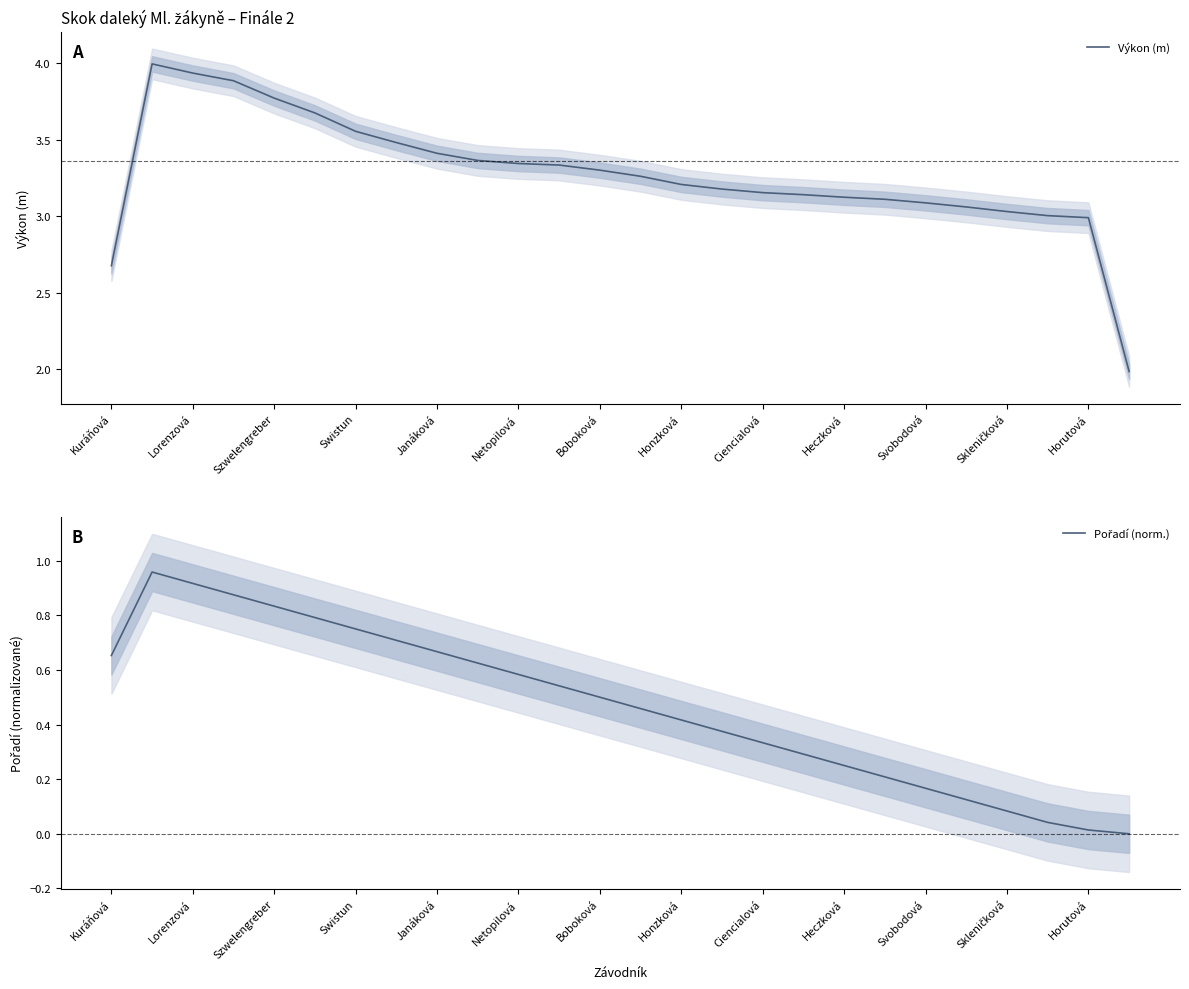

At which category does the chart reach its peak across all series?

Lorenzová